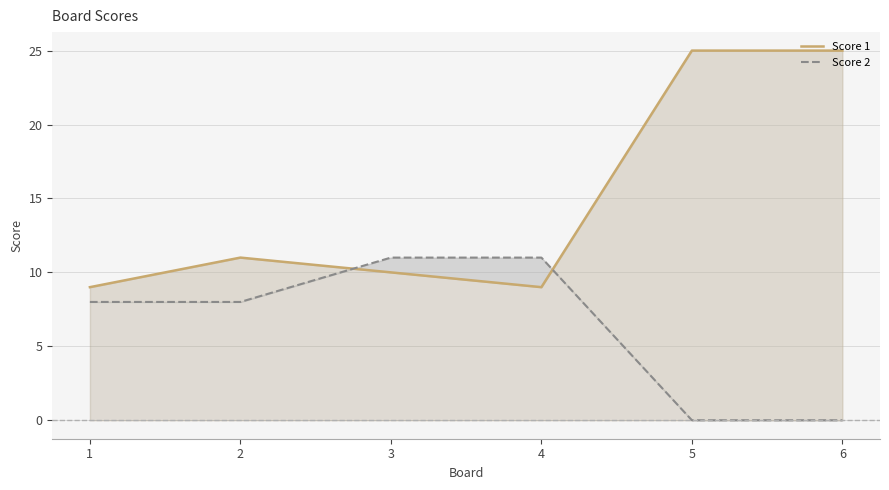

Does the chart display data point markers on the line(s)?

No